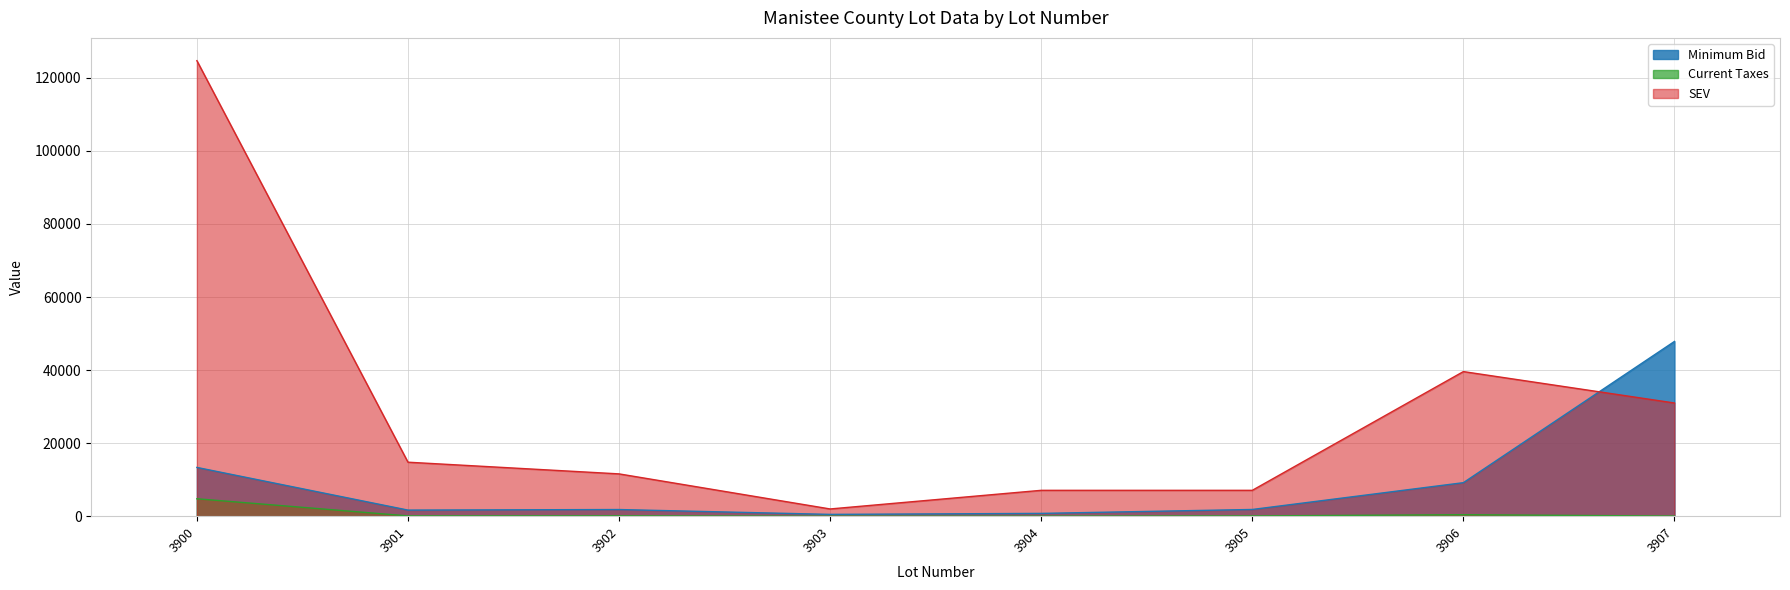

At which label does Current Taxes first exceed 99?

3900